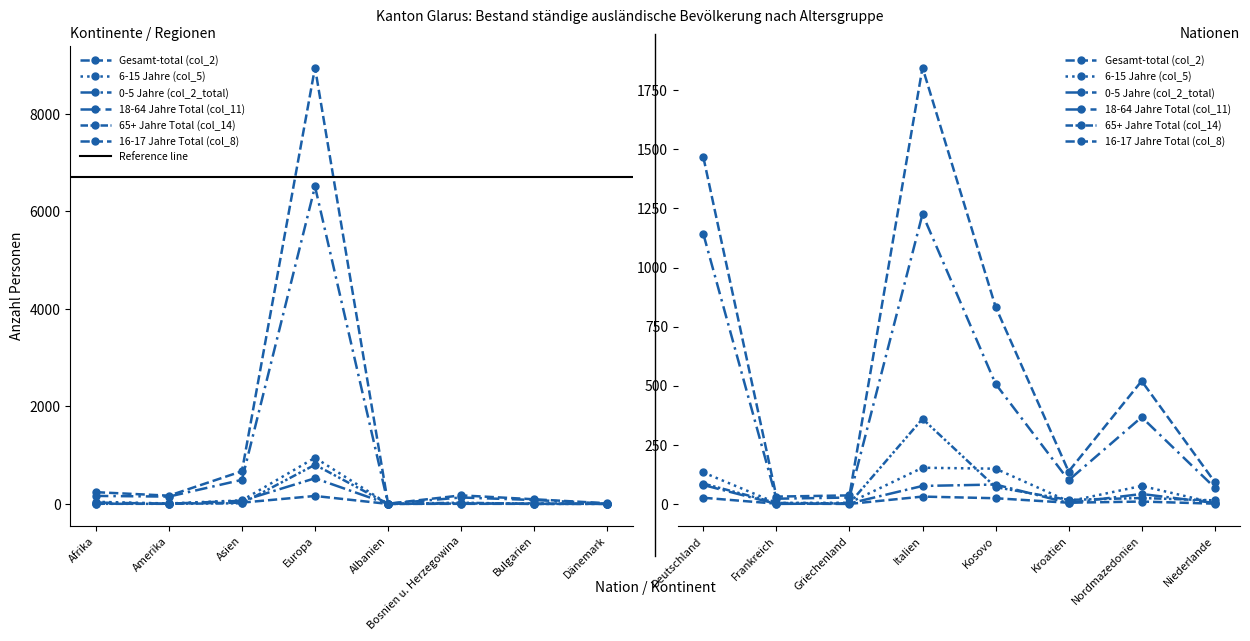

At how many categories does at least one series exceed 2003?

1